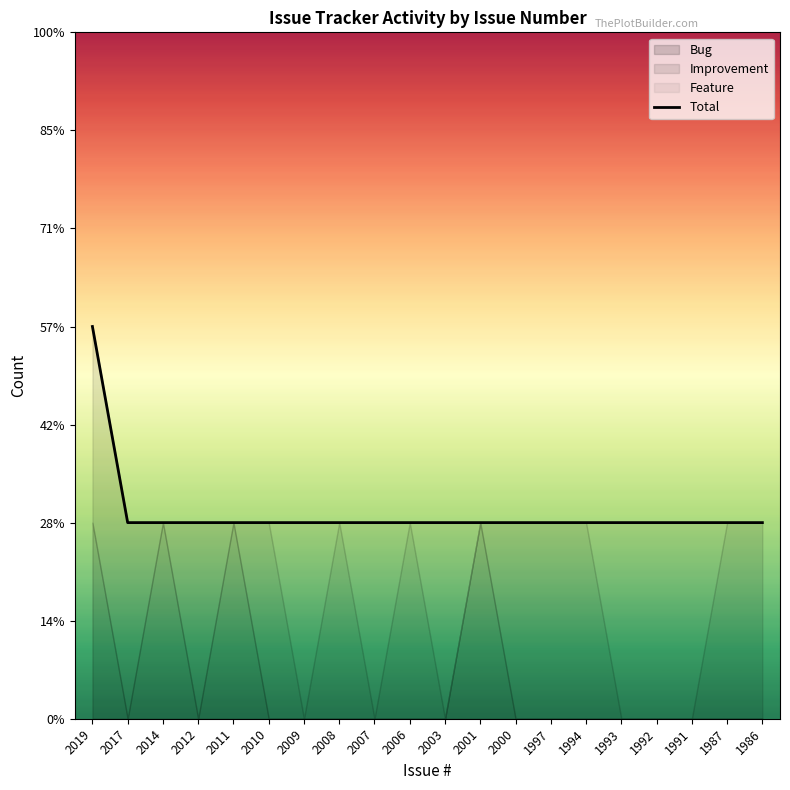

List the labels in order of value, largest first.

2019, 2017, 2014, 2012, 2011, 2010, 2009, 2008, 2007, 2006, 2003, 2001, 2000, 1997, 1994, 1993, 1992, 1991, 1987, 1986